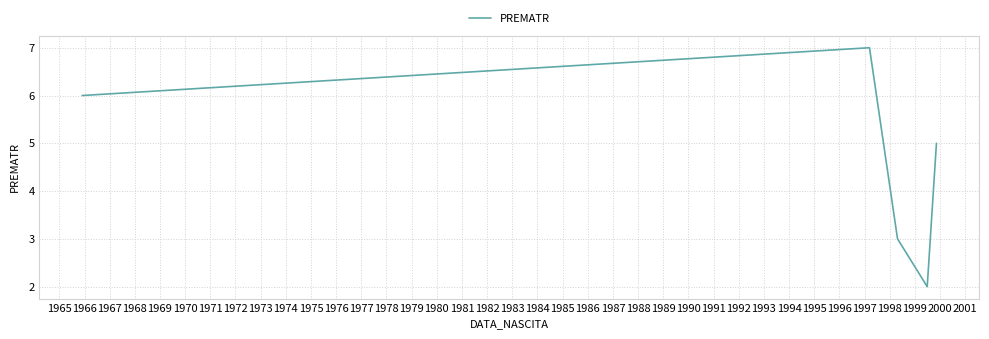

What is the greatest value displayed?

7